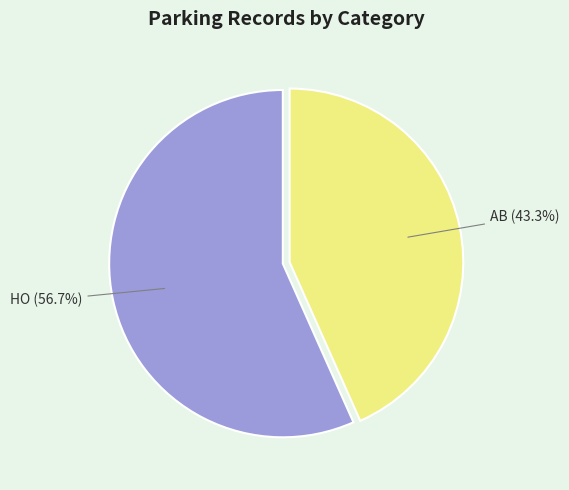

Which has a higher value, HO or AB?

HO